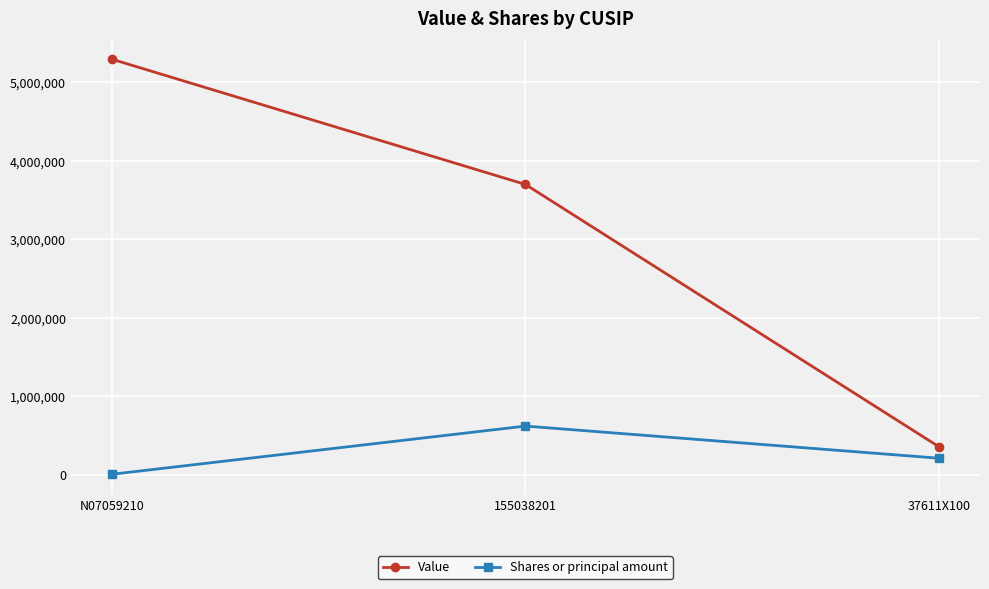

Is this an area chart (filled region under the line)?

No